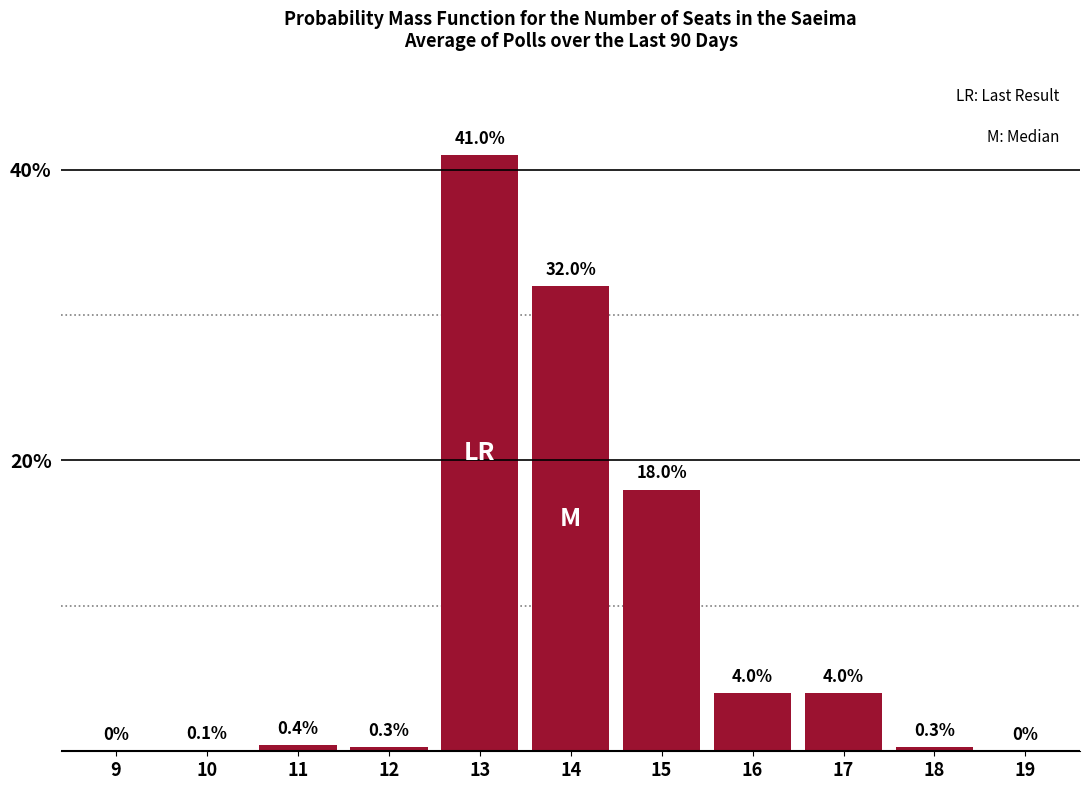

Reading left to right, list all the values displayed in this chart.

9=0.0	10=0.1	11=0.4	12=0.3	13=41.0	14=32.0	15=18.0	16=4.0	17=4.0	18=0.3	19=0.0